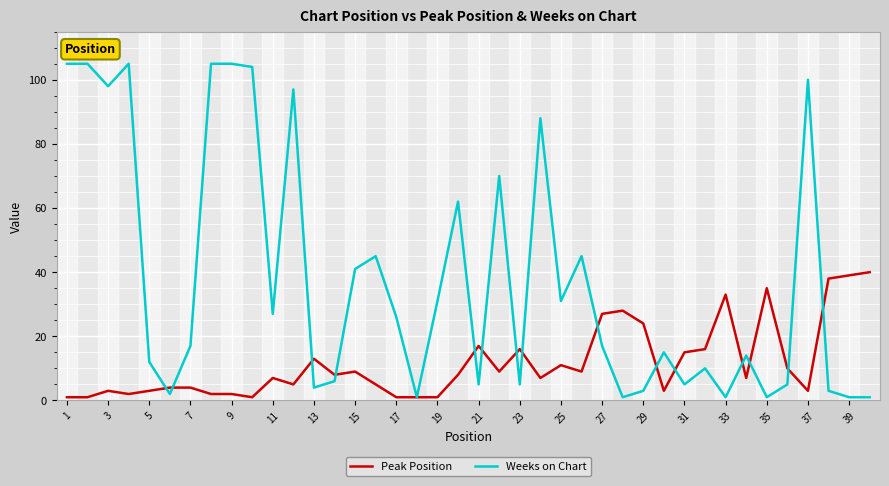

Rank the series by their maximum value, from lowest to highest.

Peak Position, Weeks on Chart